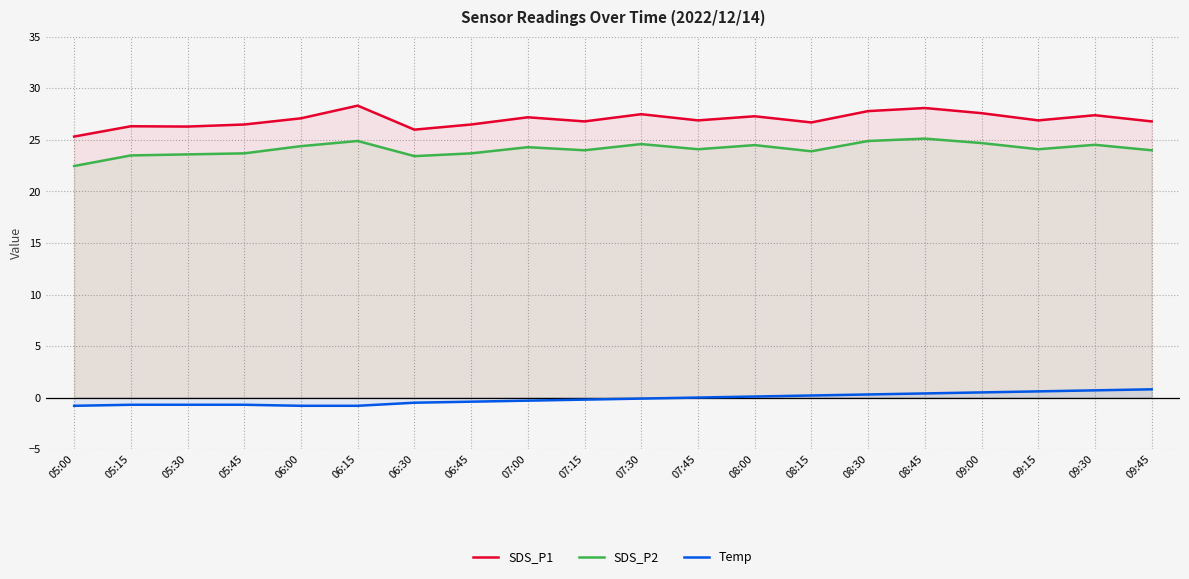

The SDS_P2 series shows 10.7 at 06:30. True or false?

False